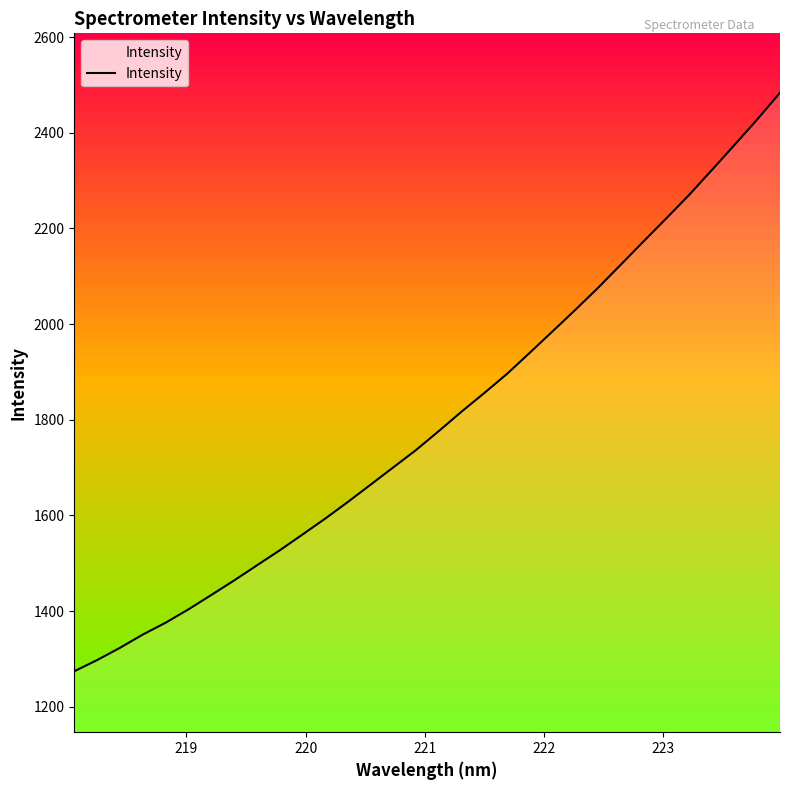

What is the maximum value shown in the chart?

2483.5